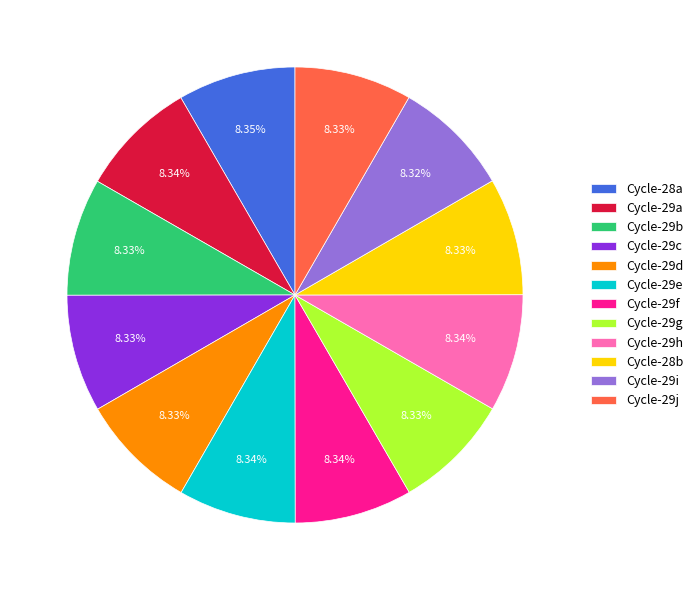

Is the sum of Cycle-29d and Cycle-28a greater than half?

No